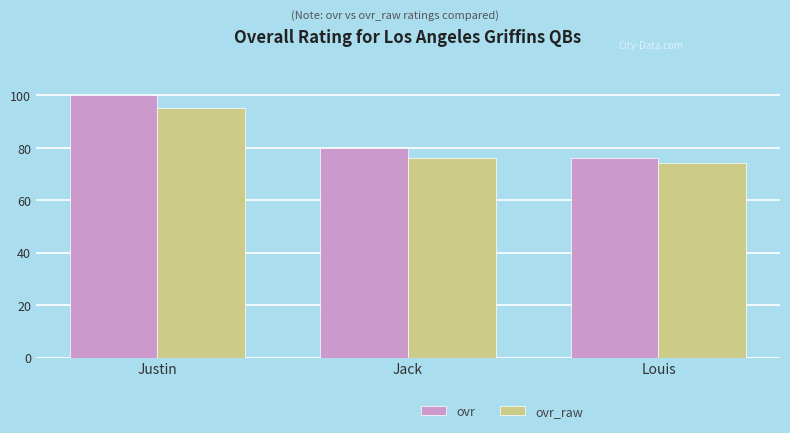

What position from the left is Louis?

3